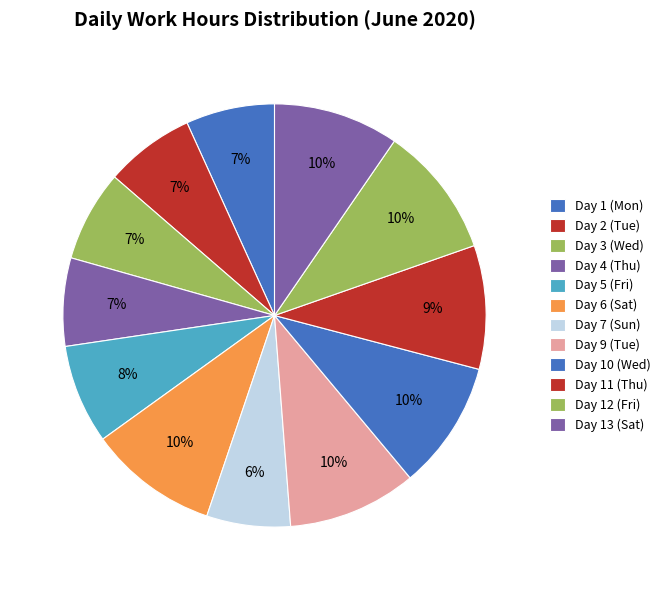

How many segments does this pie chart have?

12